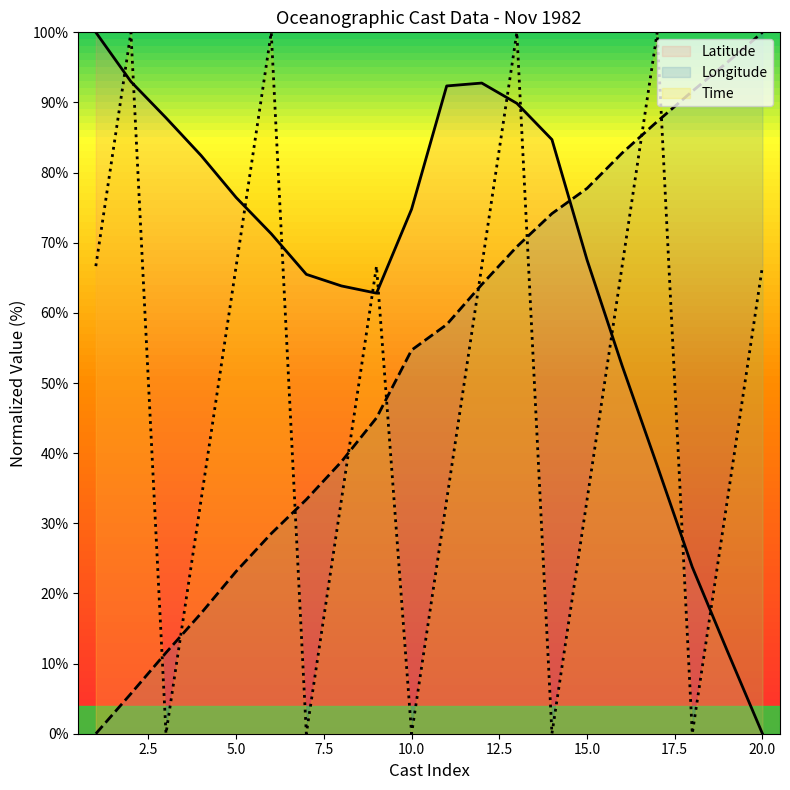

Is it true that Latitude equals 25.3 at 7?

False